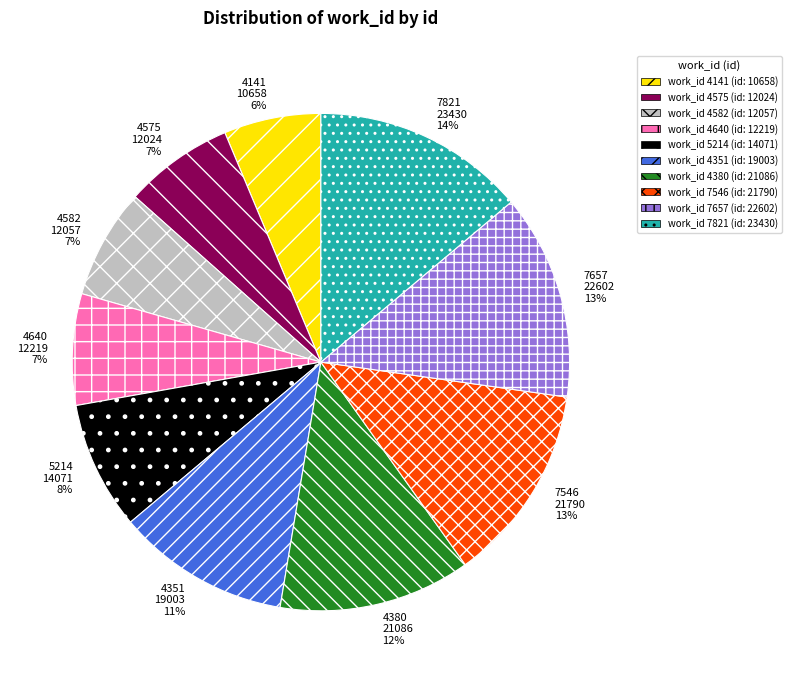

Count the number of slices in the pie.

10